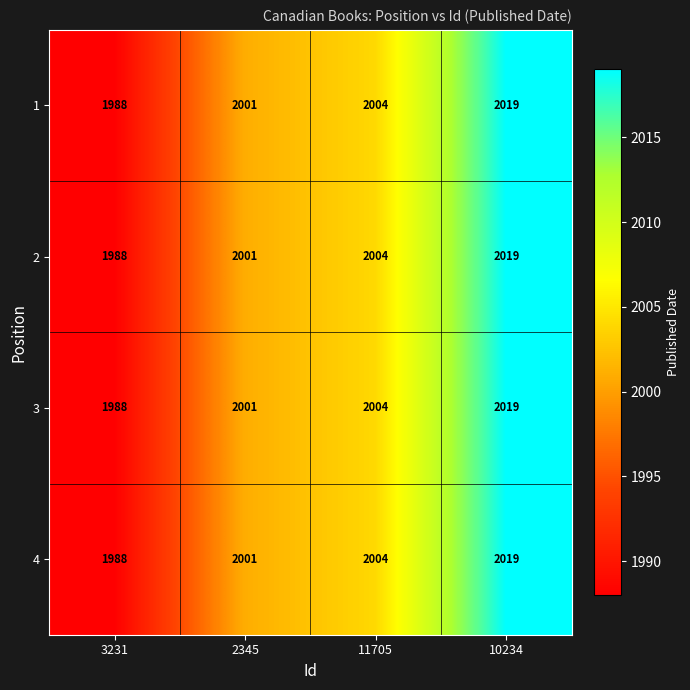

List the labels in order of 3 value, smallest first.

3231, 2345, 11705, 10234